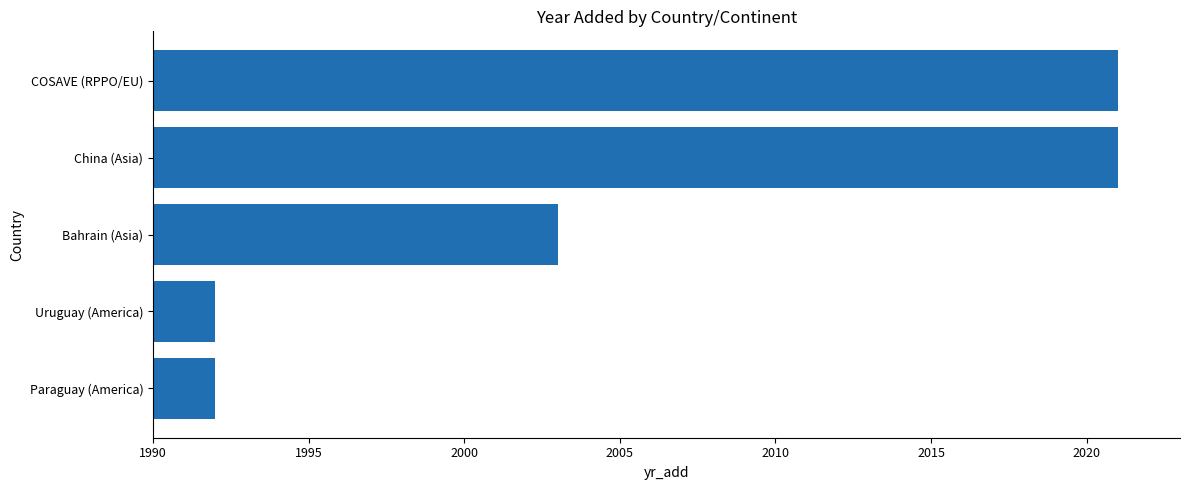

What is the smallest value displayed?

1992